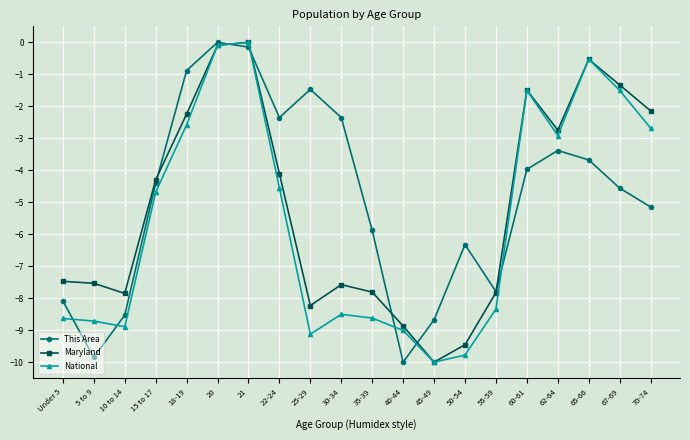

True or false: This Area and Maryland cross at least once.

True